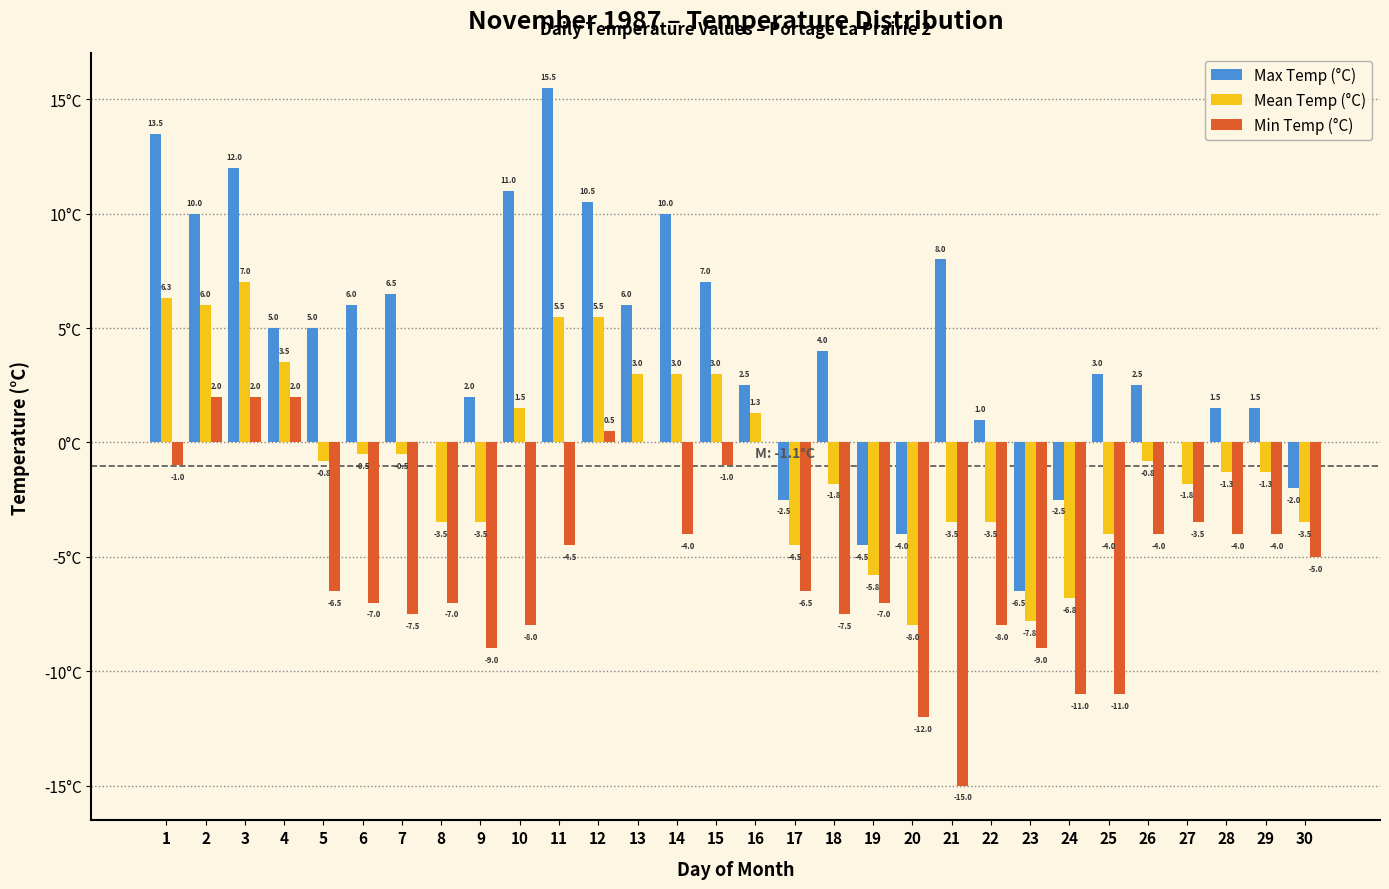

Which series has the largest total across all categories?

Max Temp (°C)